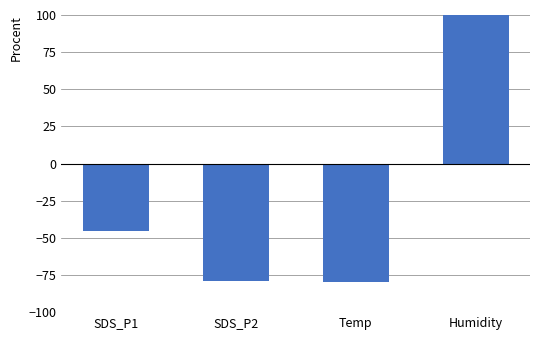

List the labels in order of value, largest first.

Humidity, SDS_P1, SDS_P2, Temp